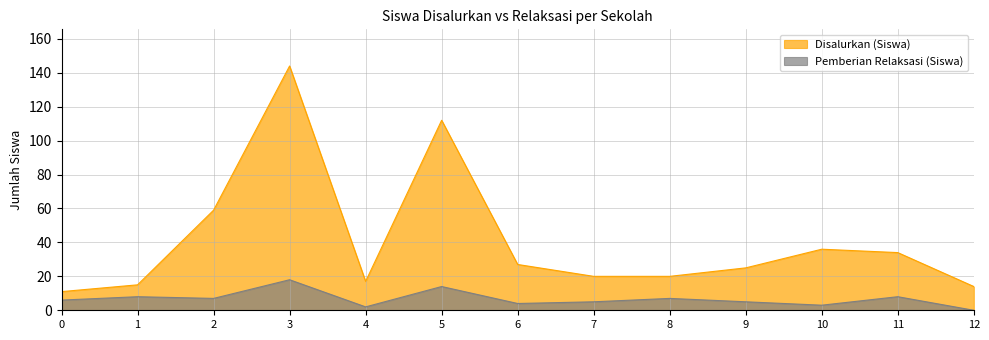

True or false: Pemberian Relaksasi (Siswa) has a value of 23 at 5.

False